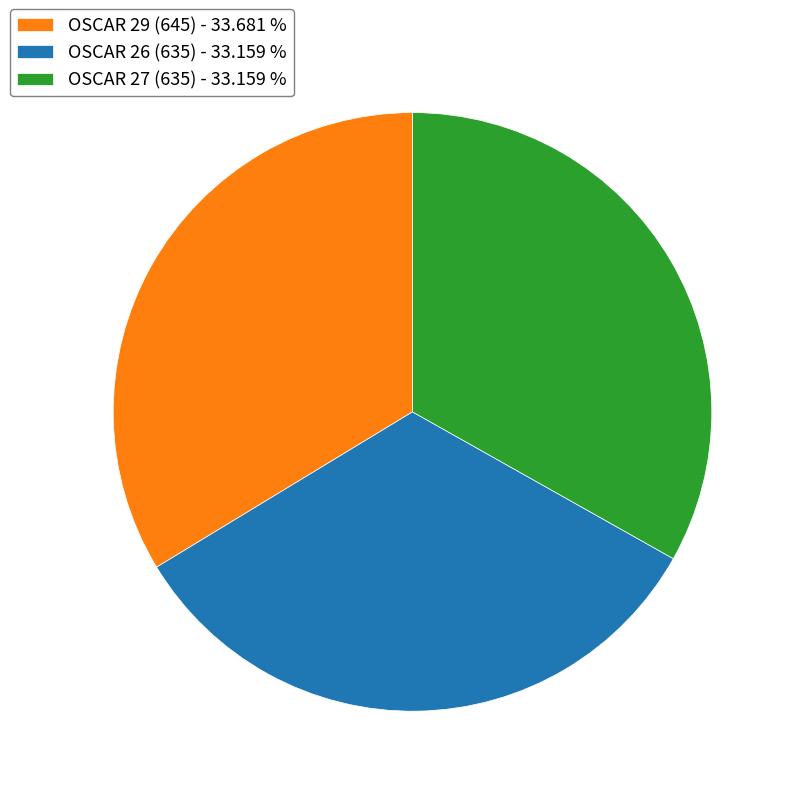

How many slices are in this pie chart?

3